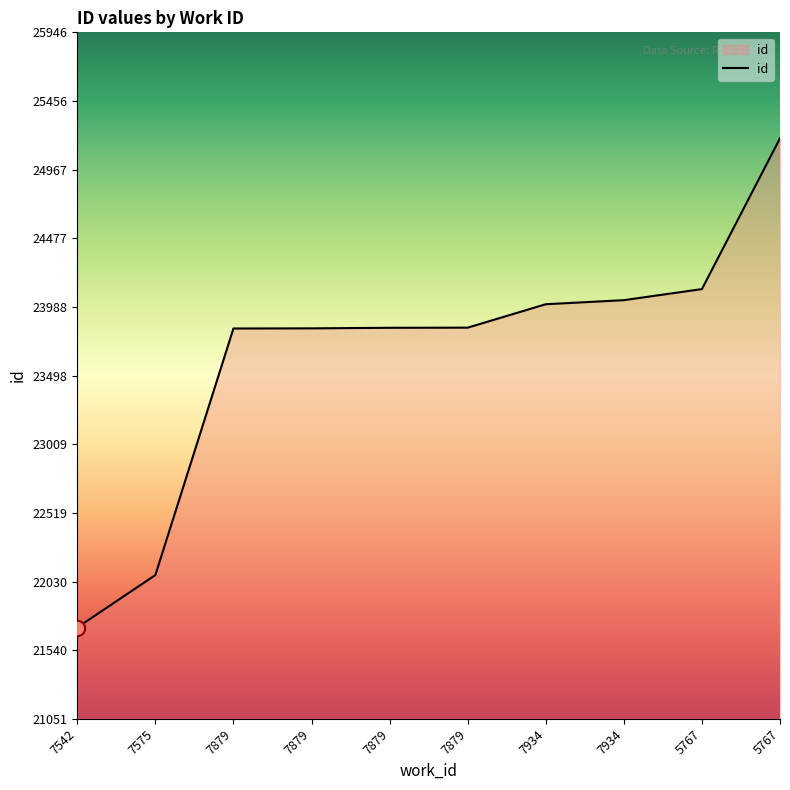

Which has a higher value, 7879 or 7934?

7934